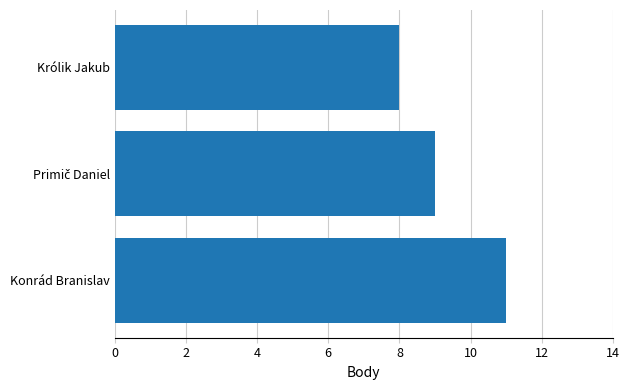

Reading top to bottom, transcribe all the data shown in this chart.

8	9	11